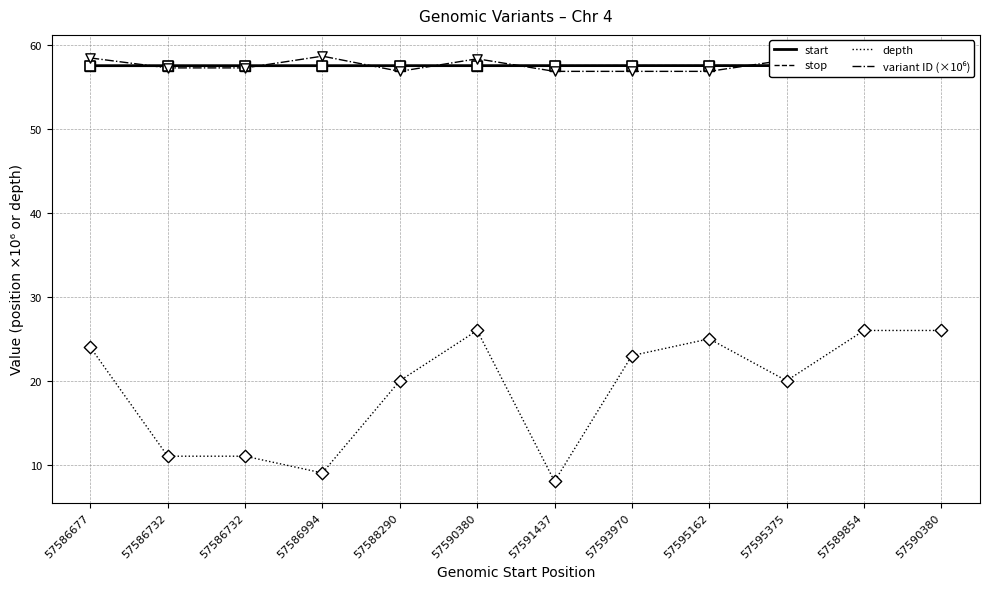

Which series has the widest spread of Y values?

depth